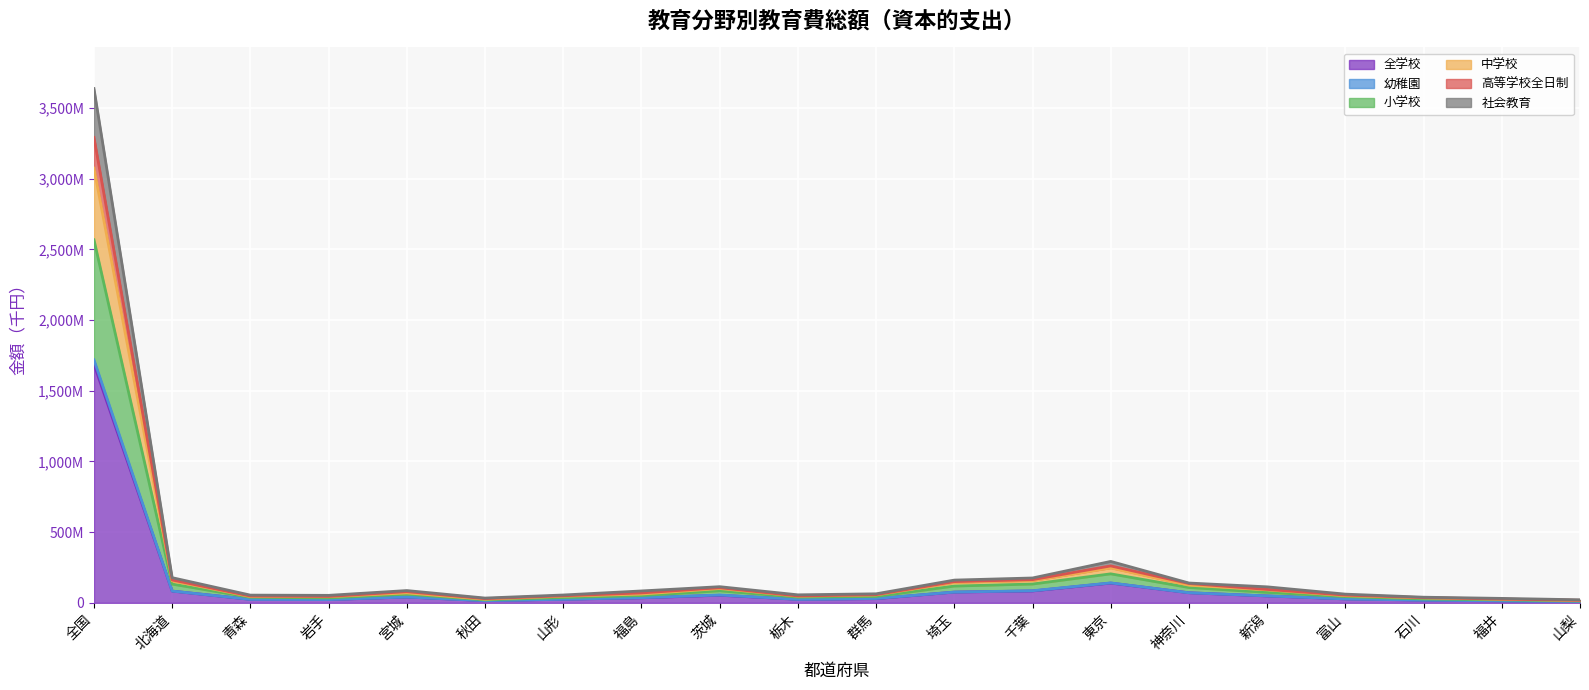

What is the minimum value shown in the chart?

9232493